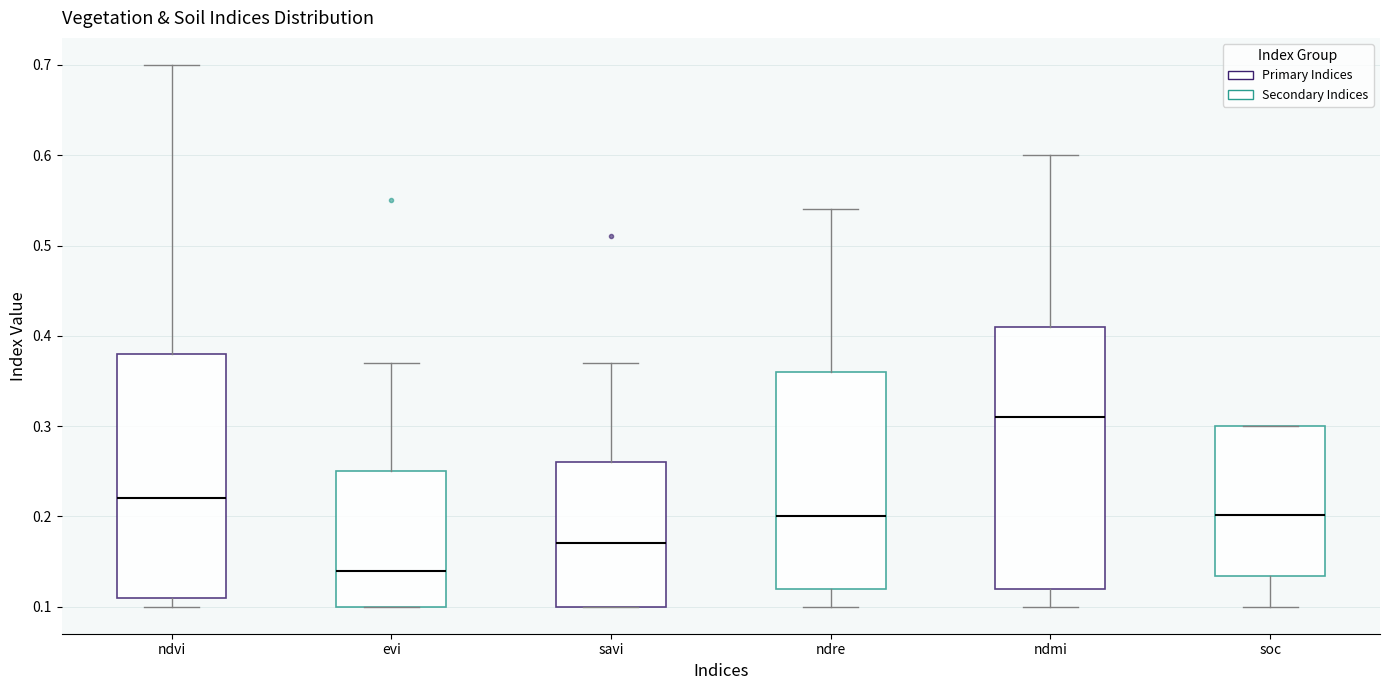

Which box is the tallest, from its lower edge to its upper edge?

ndmi